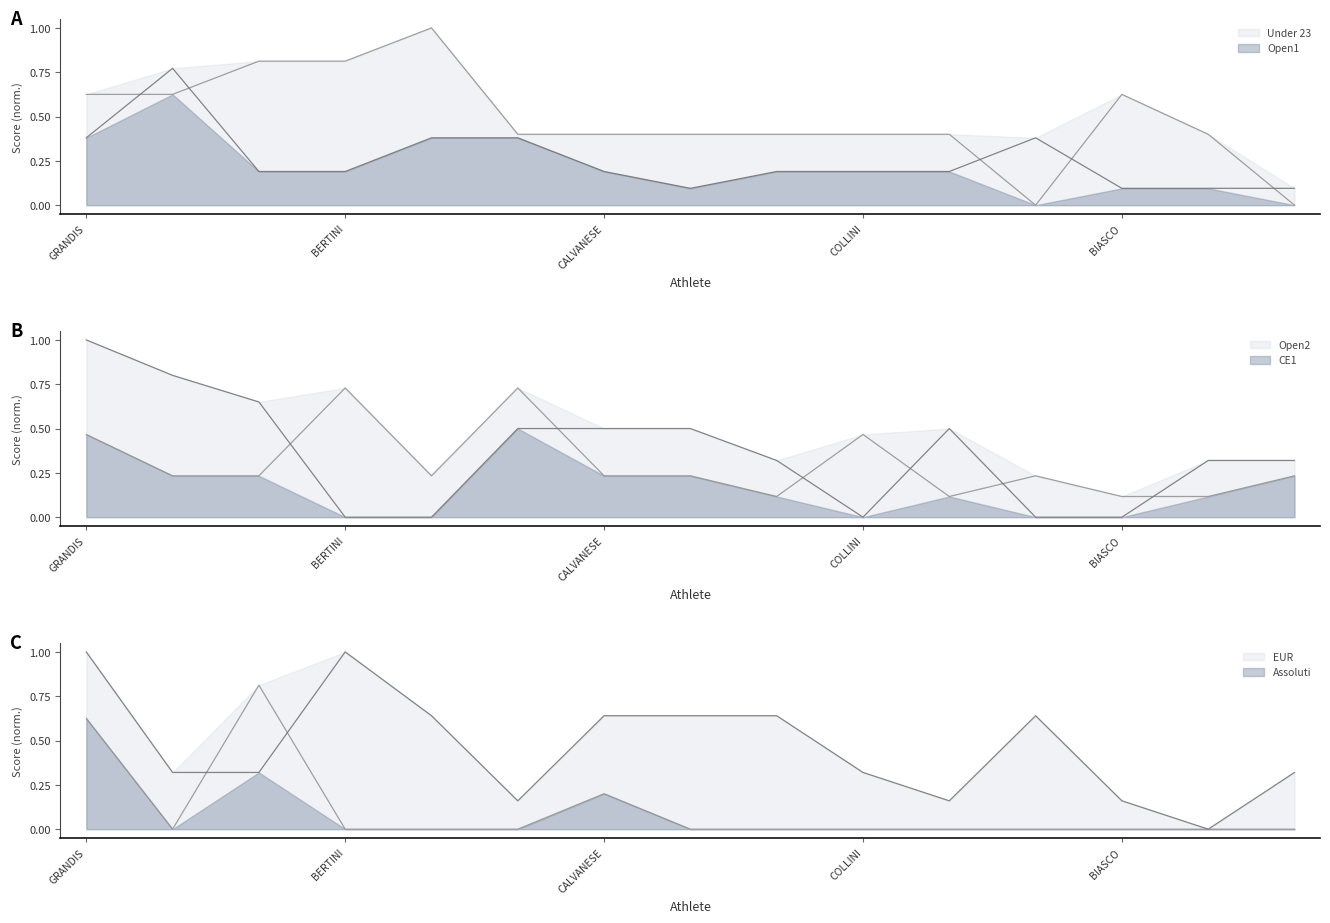

Is the value of Assoluti at STAINO ALISON greater than the value of Open1 at PANTANETTI BENEDETTA?

No